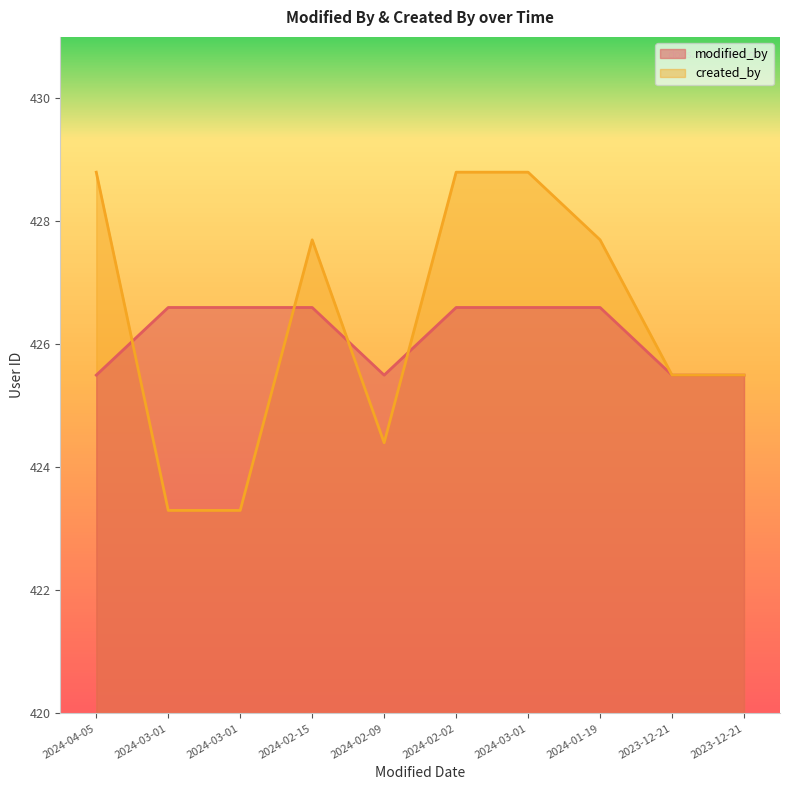

What is the total value across all series at 2024-03-01?

848.9